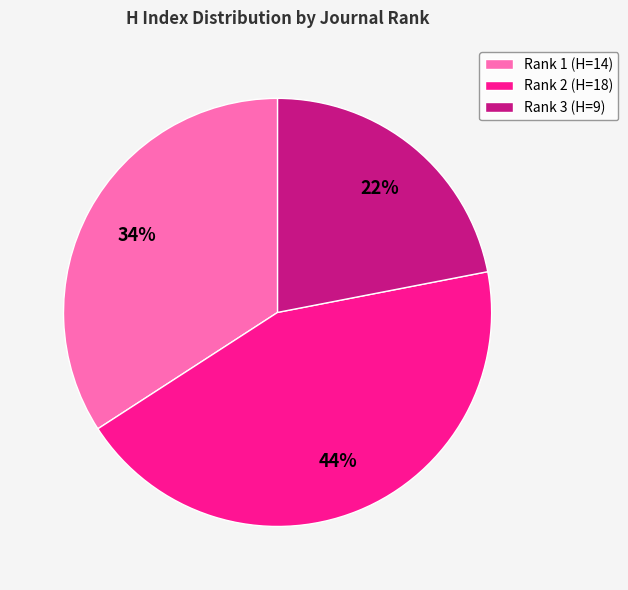

Which category has the biggest portion of the pie?

Rank 2 (H=18)